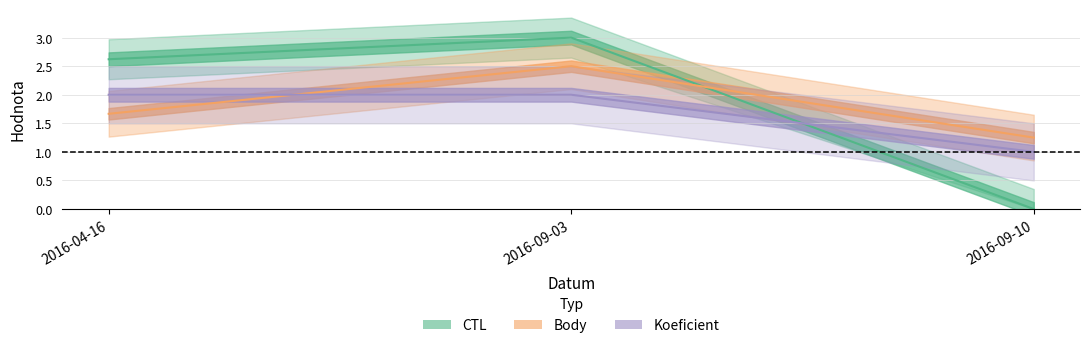

Which category has the lowest value in the CTL series?

2016-09-10